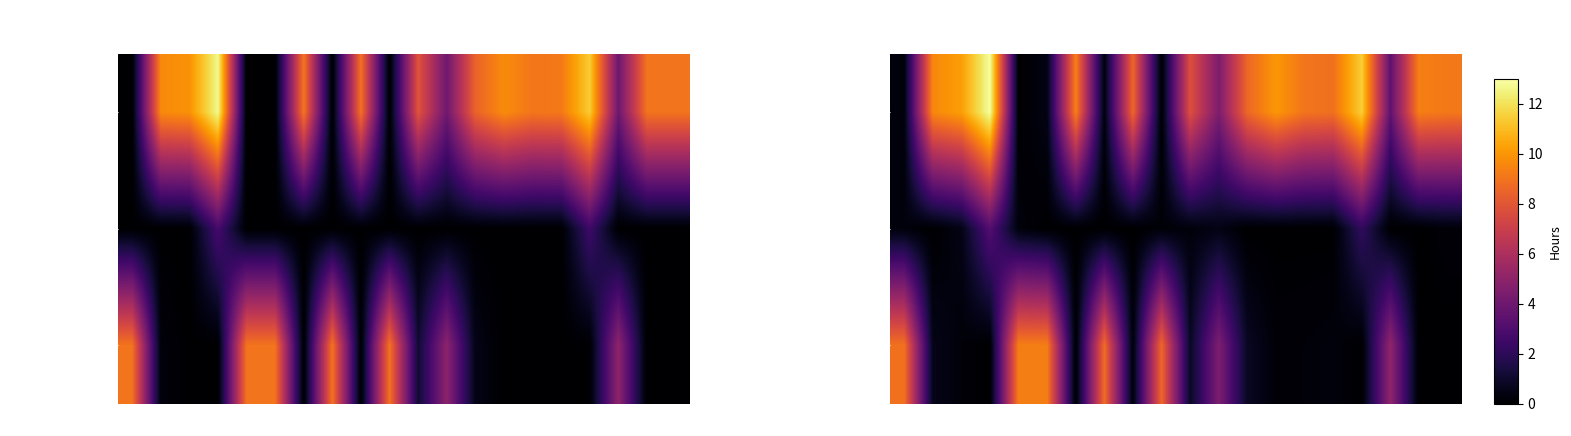

How many positive values does the OT 1.5x series have?

9